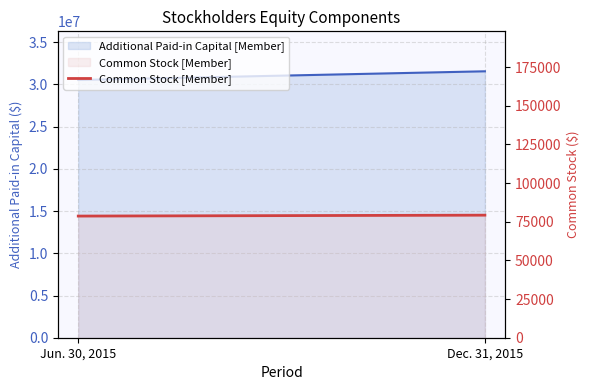

Reading left to right, what are all the values shown in this chart?

Jun. 30, 2015=78691	Dec. 31, 2015=79276